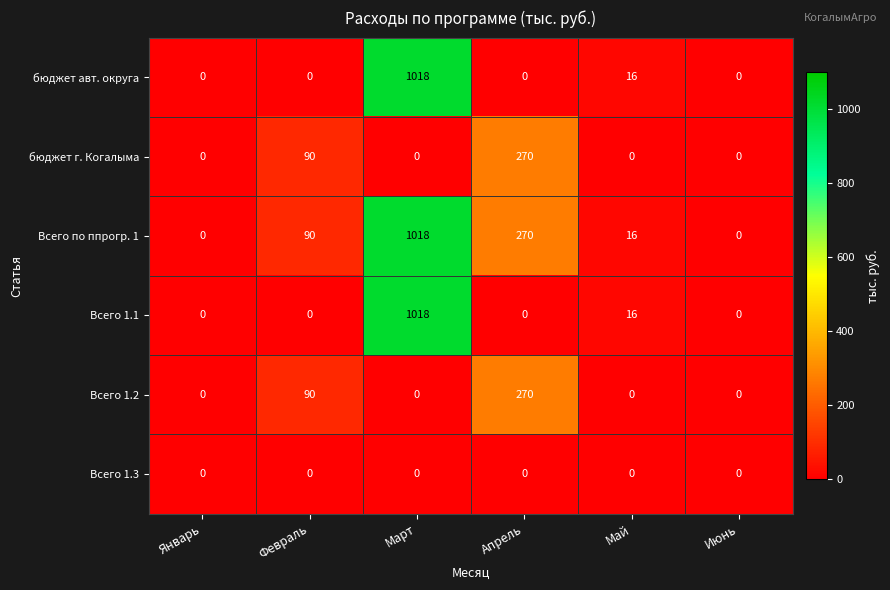

Which label corresponds to the largest value in the chart?

Март